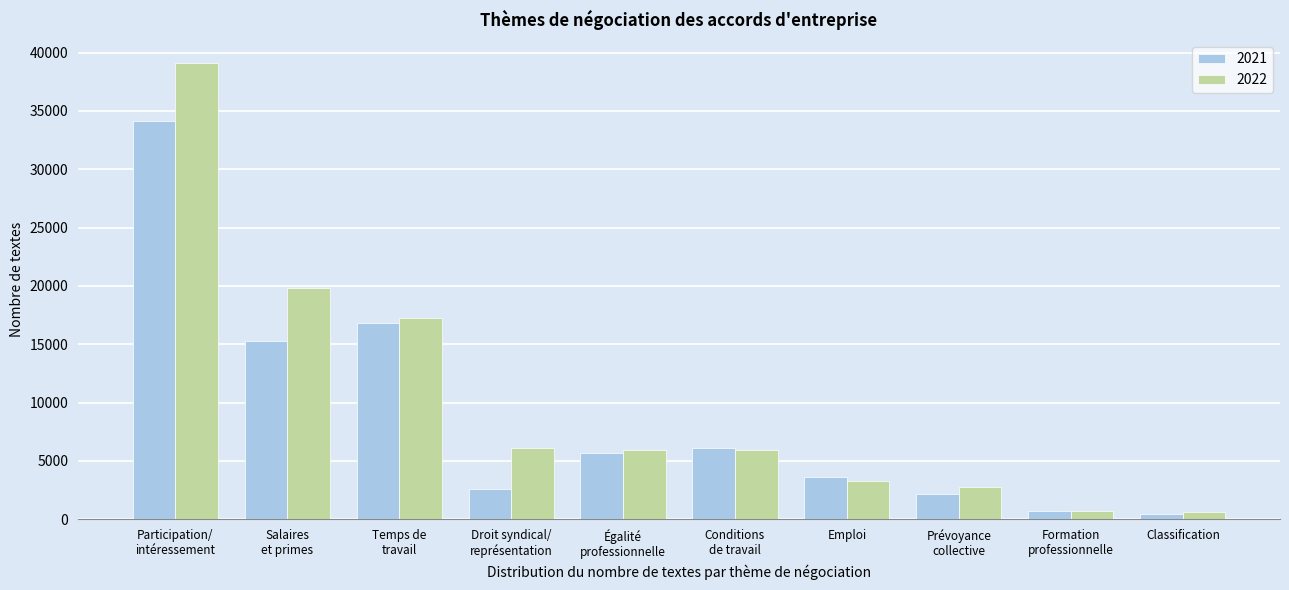

What is the maximum value shown in the chart?

39130